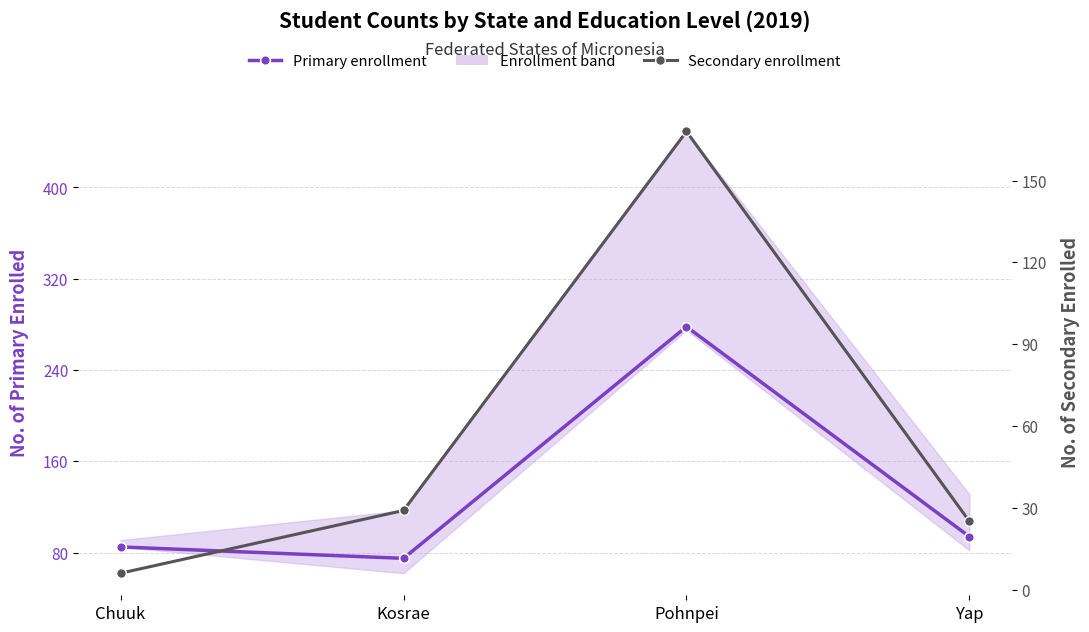

Is this an area chart (filled region under the line)?

No